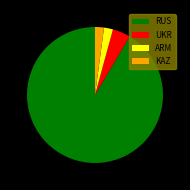

True or false: RUS accounts for 86% of the total.

False